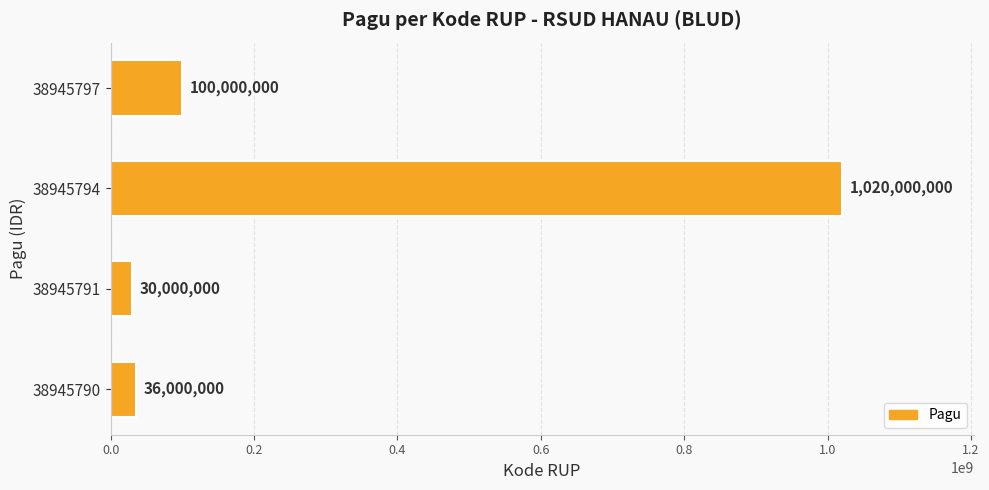

Count the number of data series in this chart.

1